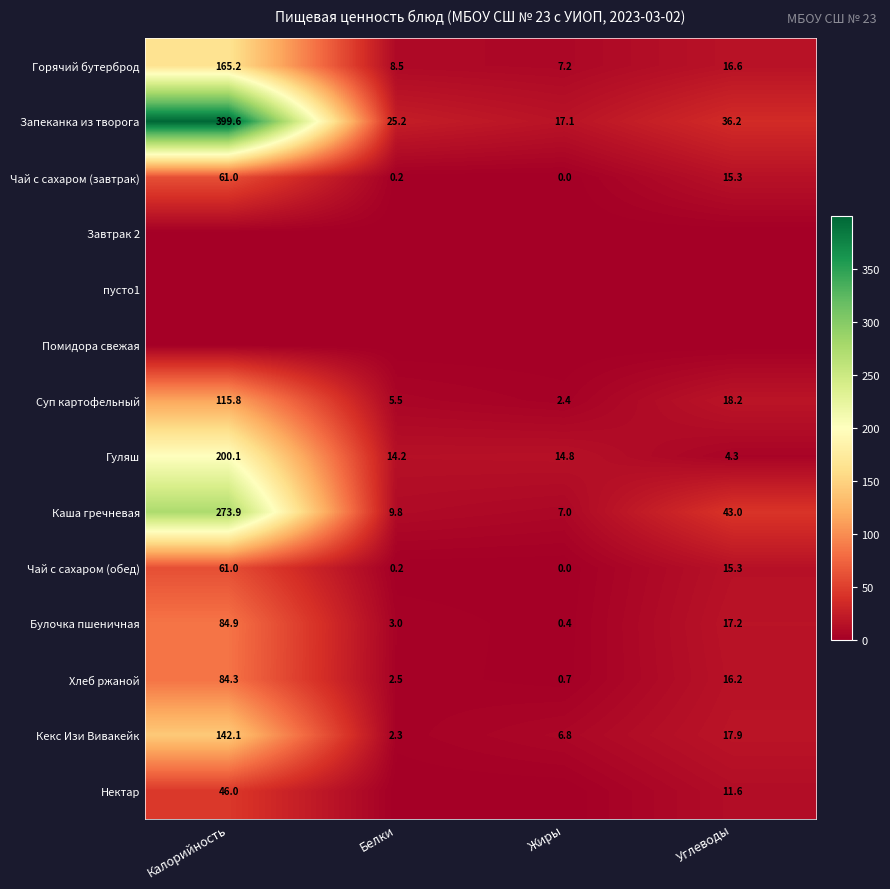

What is the average value of the Кекс Изи Вивакейк series?

42.3